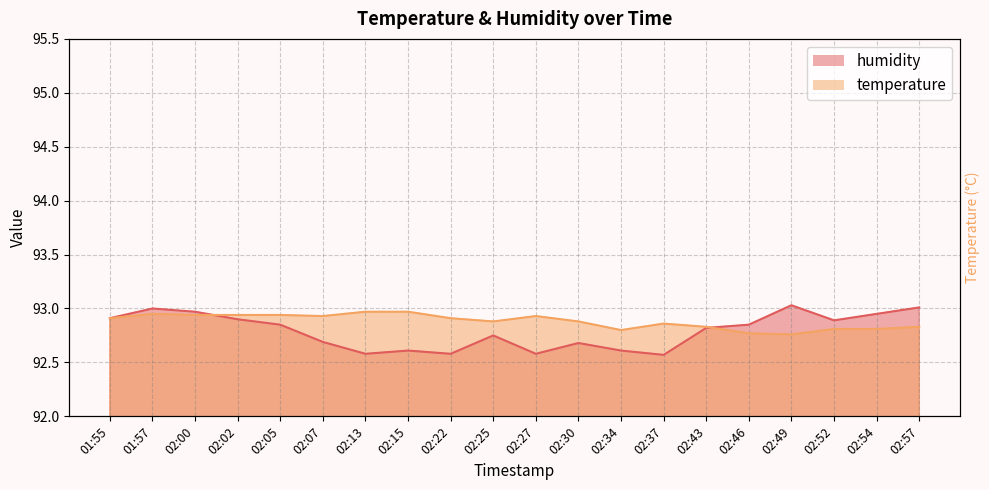

Which series has the largest total across all categories?

temperature